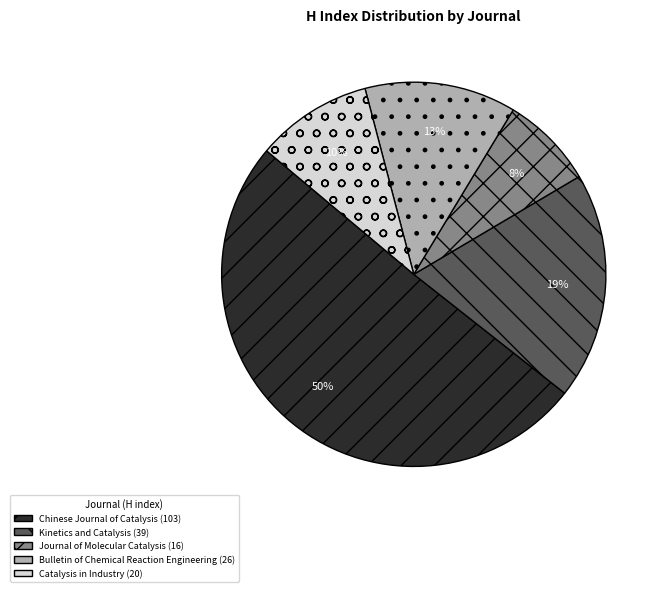

Which has a higher value, Chinese Journal of Catalysis or Bulletin of Chemical Reaction Engineering?

Chinese Journal of Catalysis